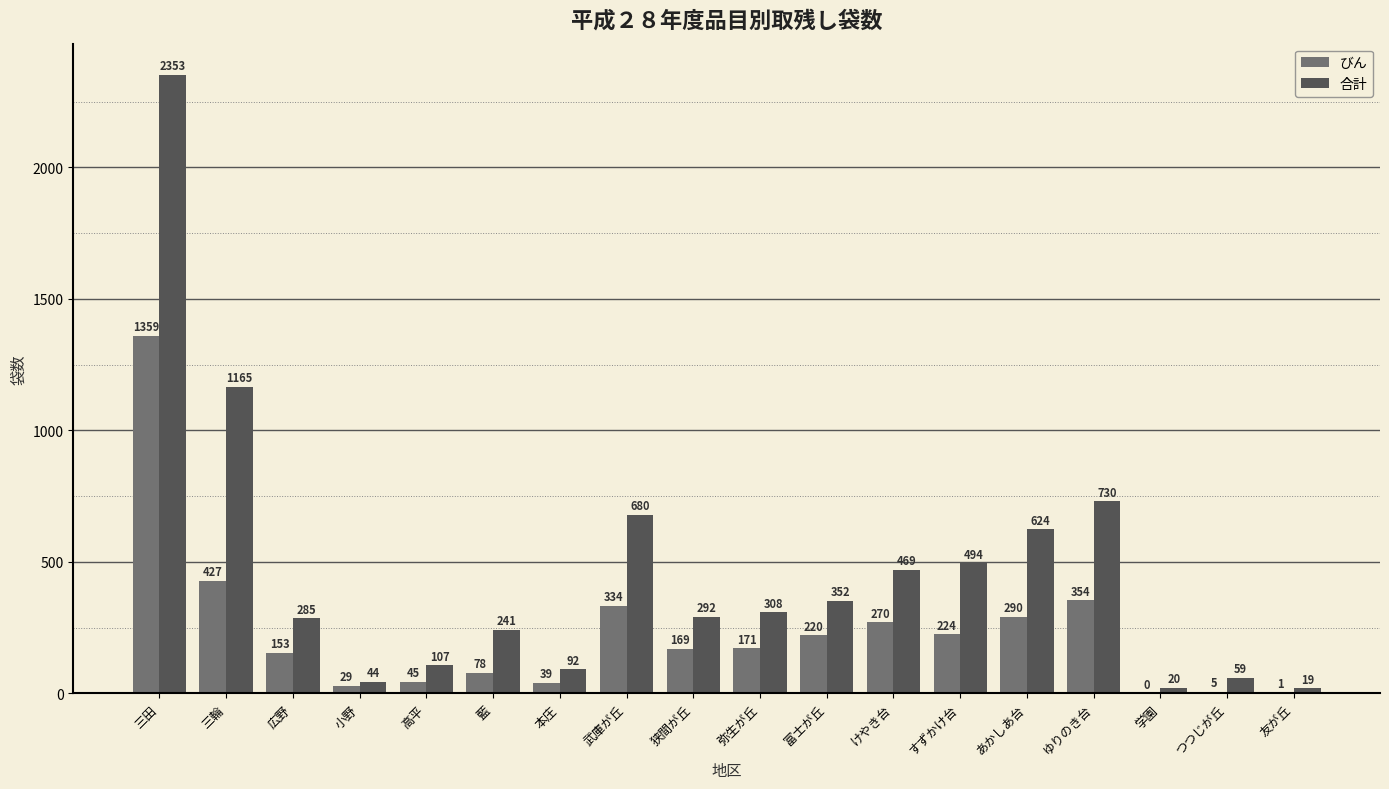

Which series has the largest total across all categories?

合計